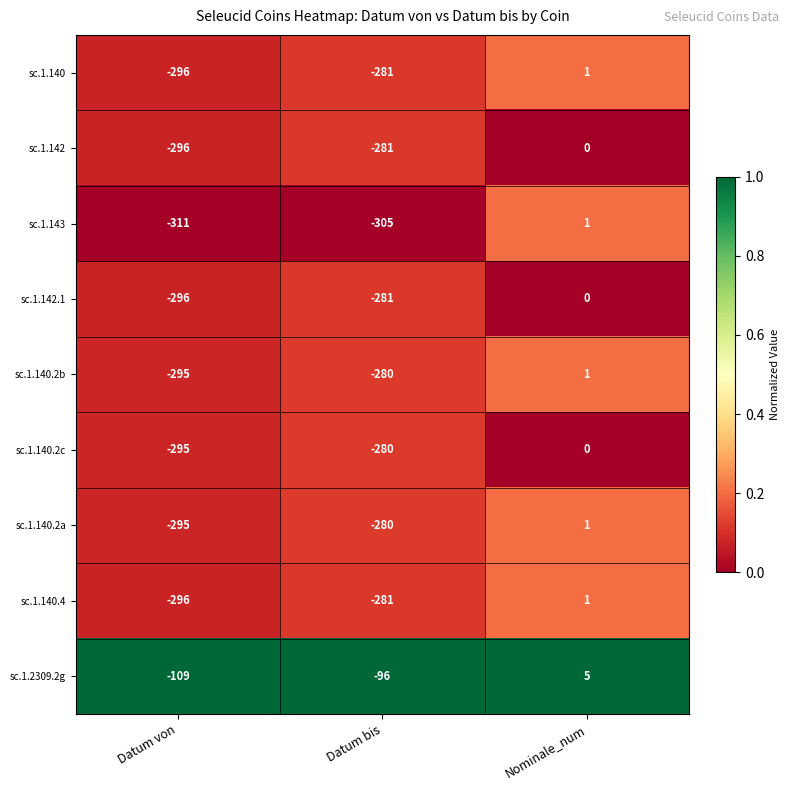

What is the total value across all series at Nominale_num?

10